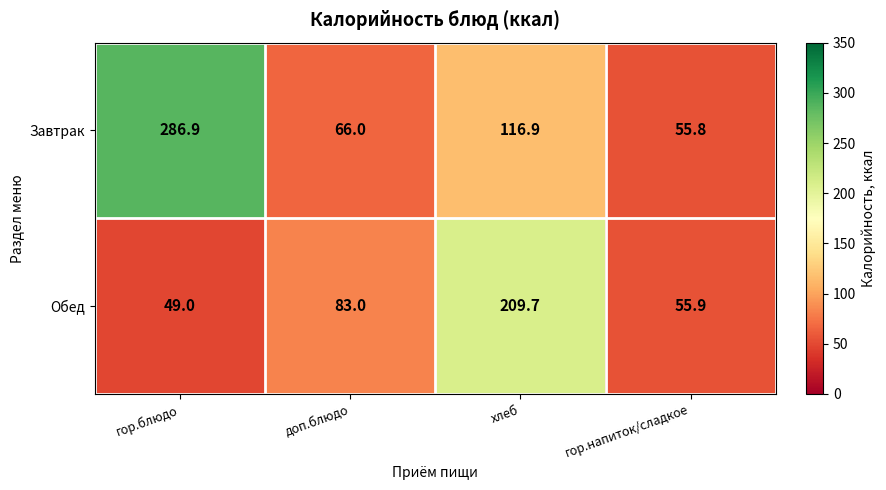

True or false: Завтрак has a value of 286.9 at гор.блюдо.

True